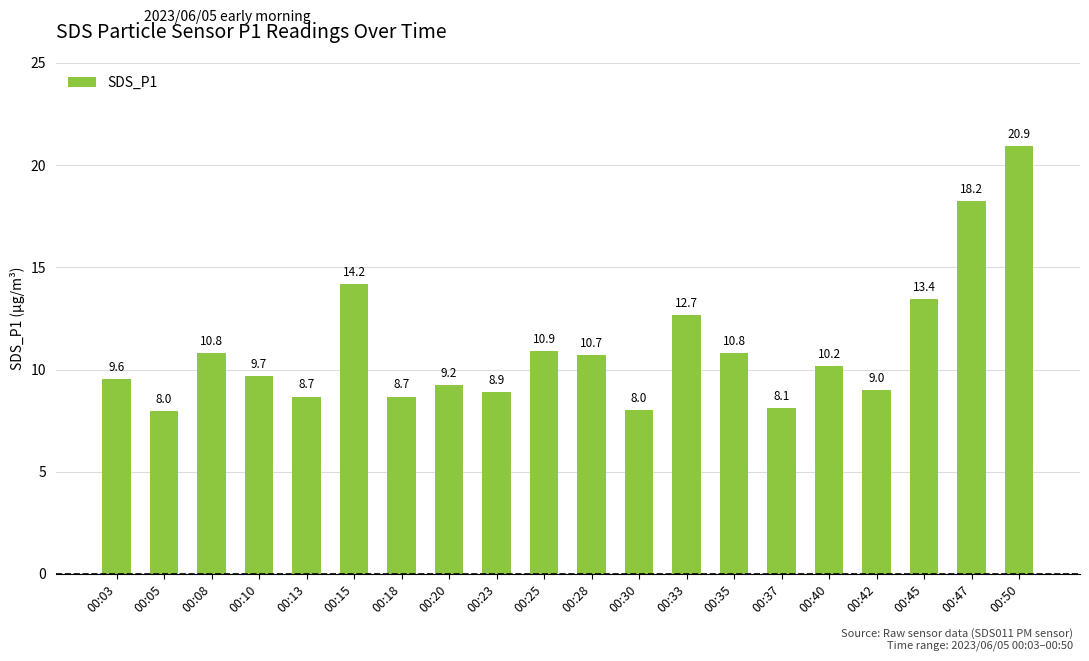

What is the difference between the second highest and second lowest values?

10.2